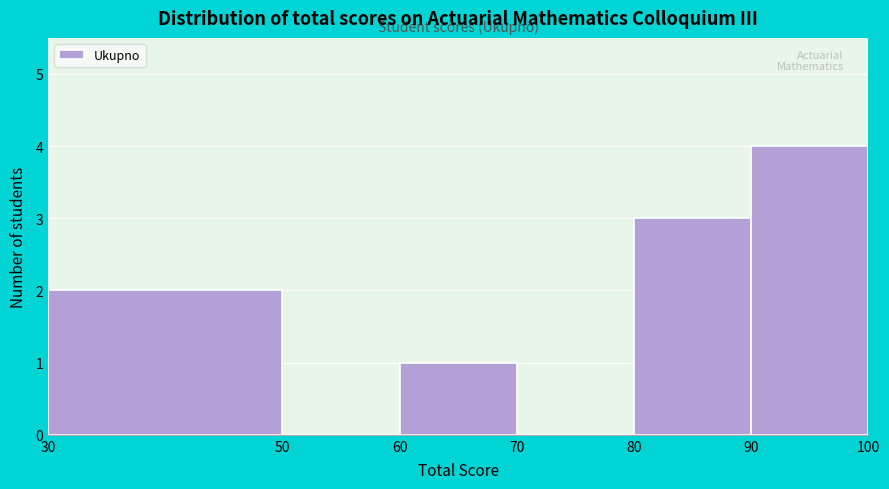

Reading left to right, transcribe this chart: for each bar, give the range it covers on the x-axis and its height. The values are not printed on the chart, so give them approximately, as read against the axis.

30 to 50: 2
50 to 60: 0
60 to 70: 1
70 to 80: 0
80 to 90: 3
90 to 100: 4